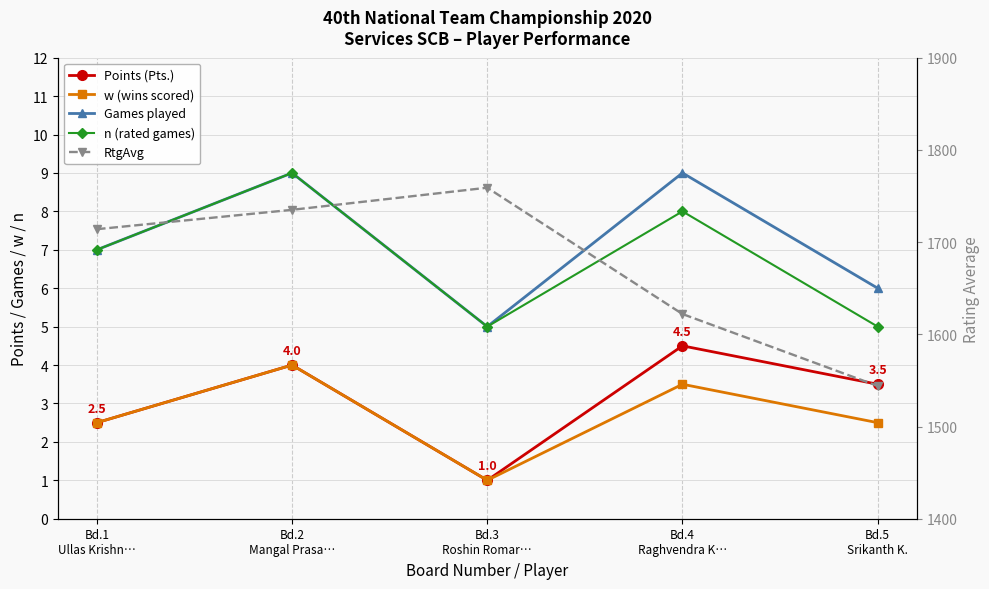

In RtgAvg, how many points are higher than both neighbors (excluding endpoints)?

1